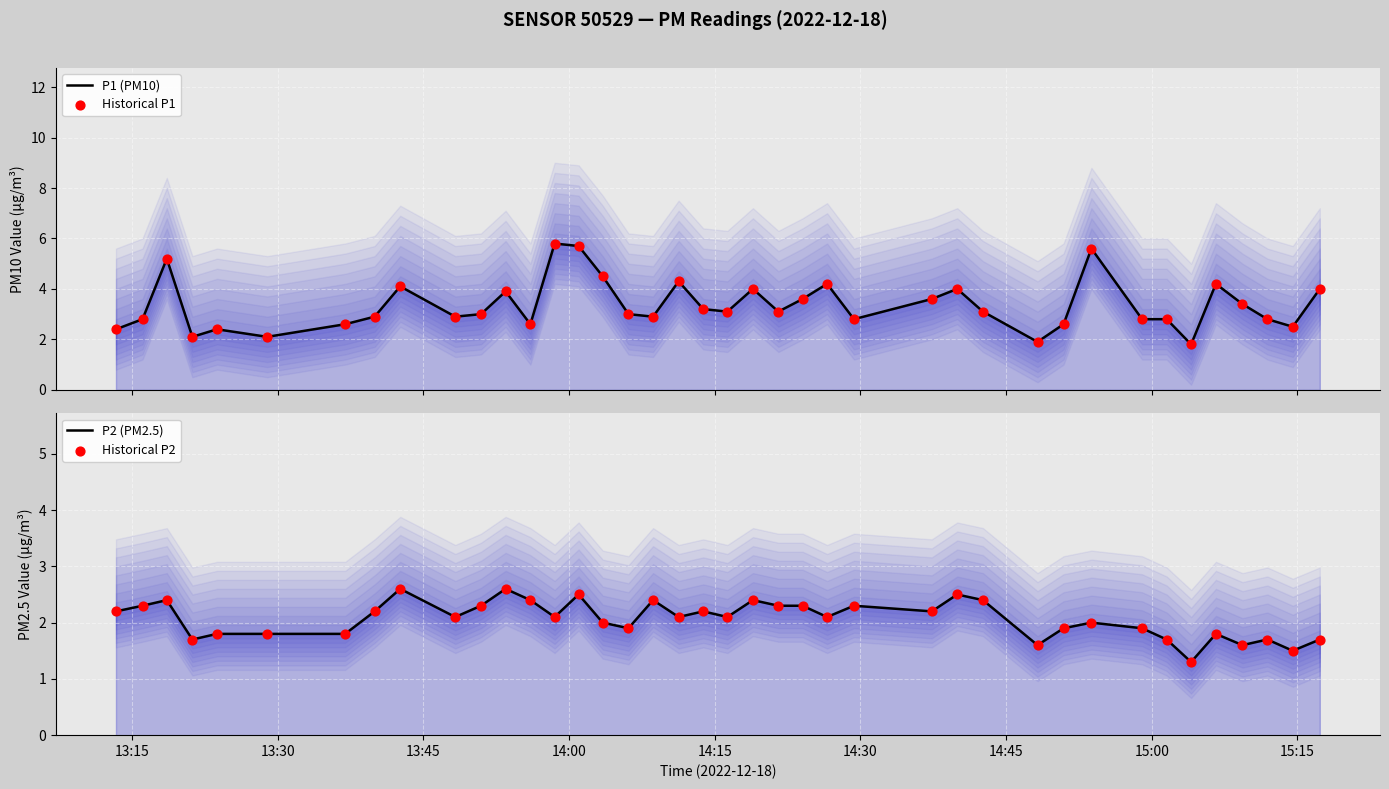

At how many categories does at least one series exceed 1?

40